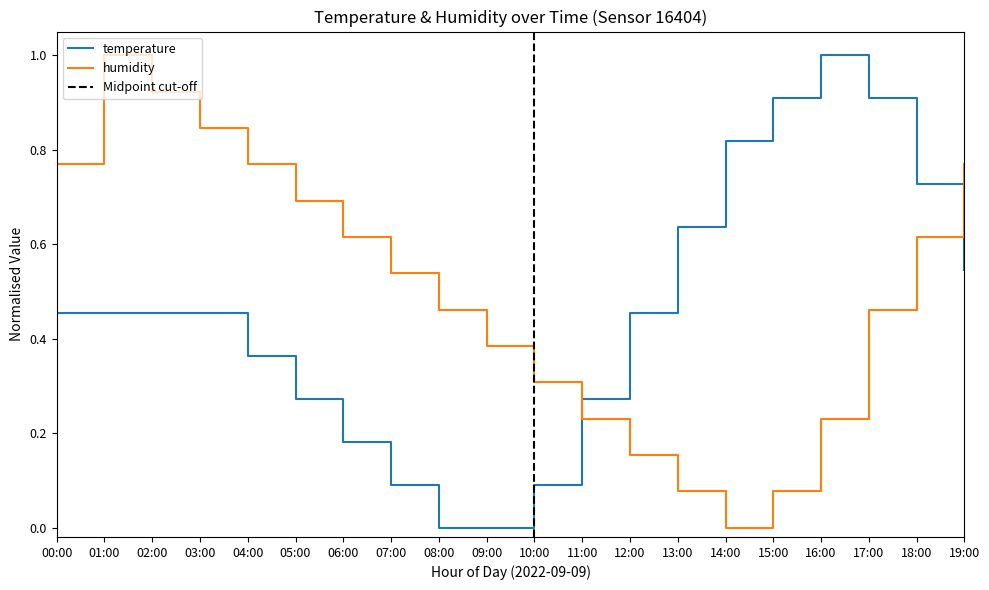

Rank the series by their average value, from lowest to highest.

temperature, humidity